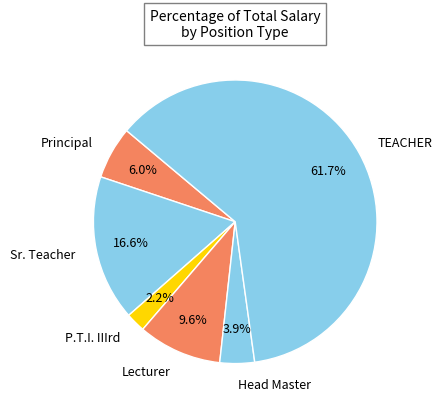

What percentage is NOT represented by Lecturer?

90.4%